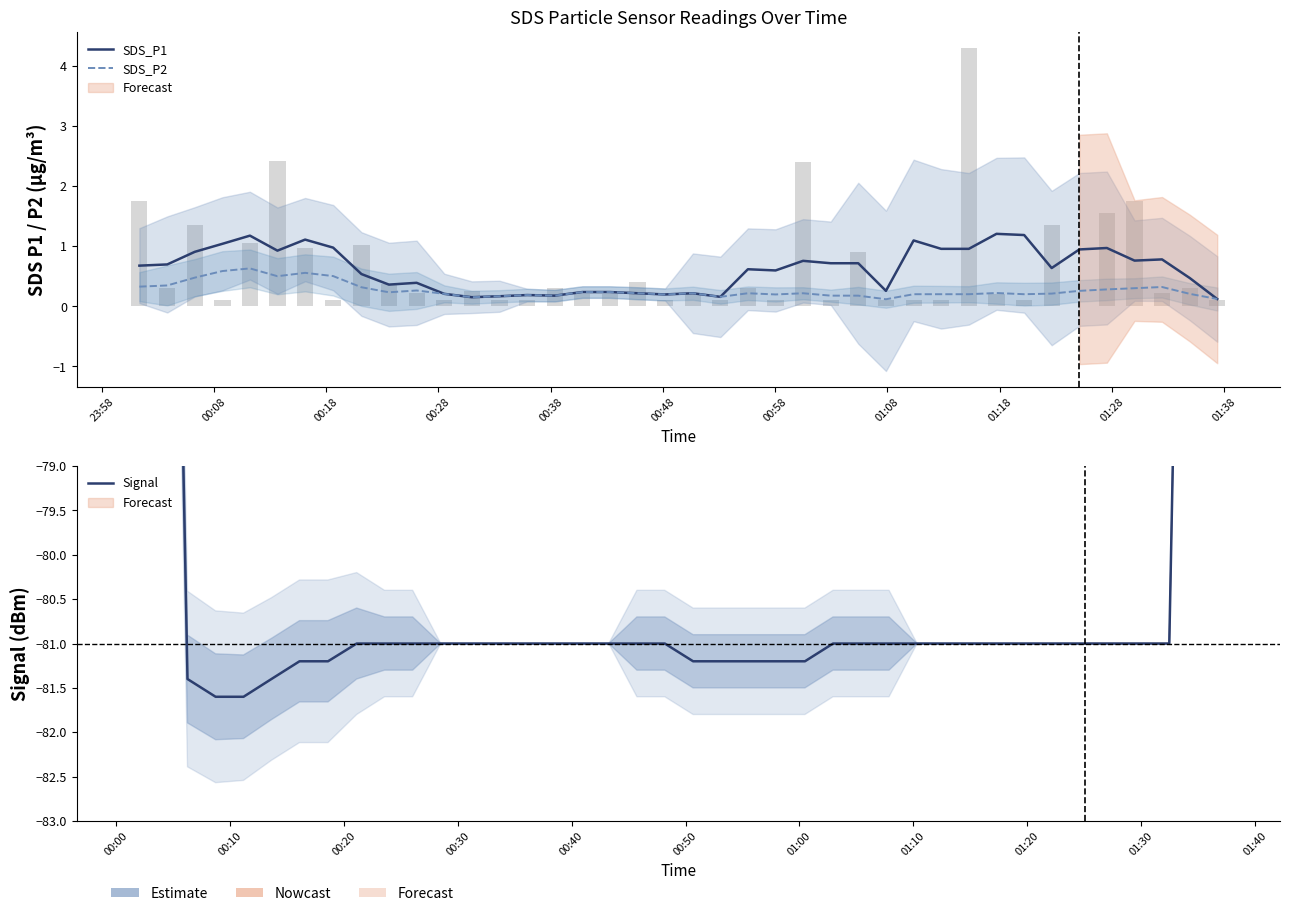

What is the minimum value shown in the chart?

-81.6